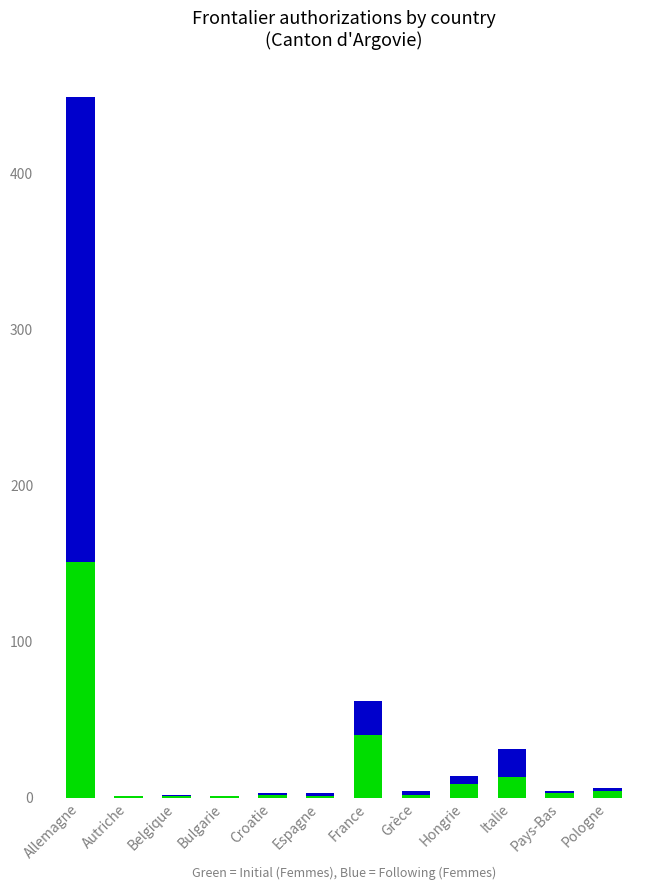

What is the total value across all series at France?

62